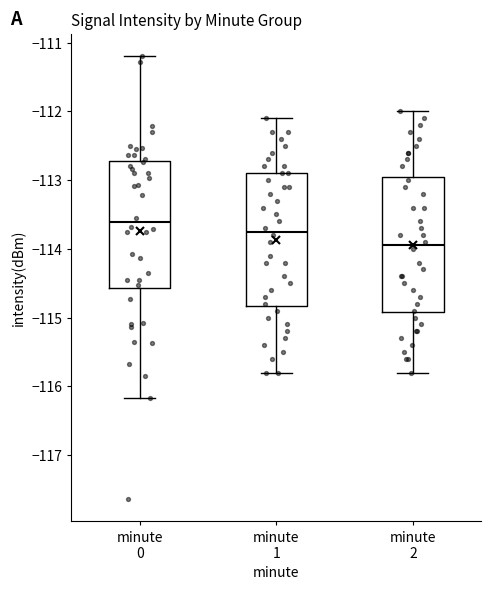

Reading left to right, read every box against the y-axis: the position of its median line, the range the box covers, and the ends of its whiskers. The values are not printed on the chart, so give them approximately, as read against the axis.

minute 0: median -113.6, box -114.6 to -112.7, whiskers -116.2 to -111.2
minute 1: median -113.7, box -114.8 to -112.9, whiskers -115.8 to -112.1
minute 2: median -113.9, box -114.9 to -112.9, whiskers -115.8 to -112.0